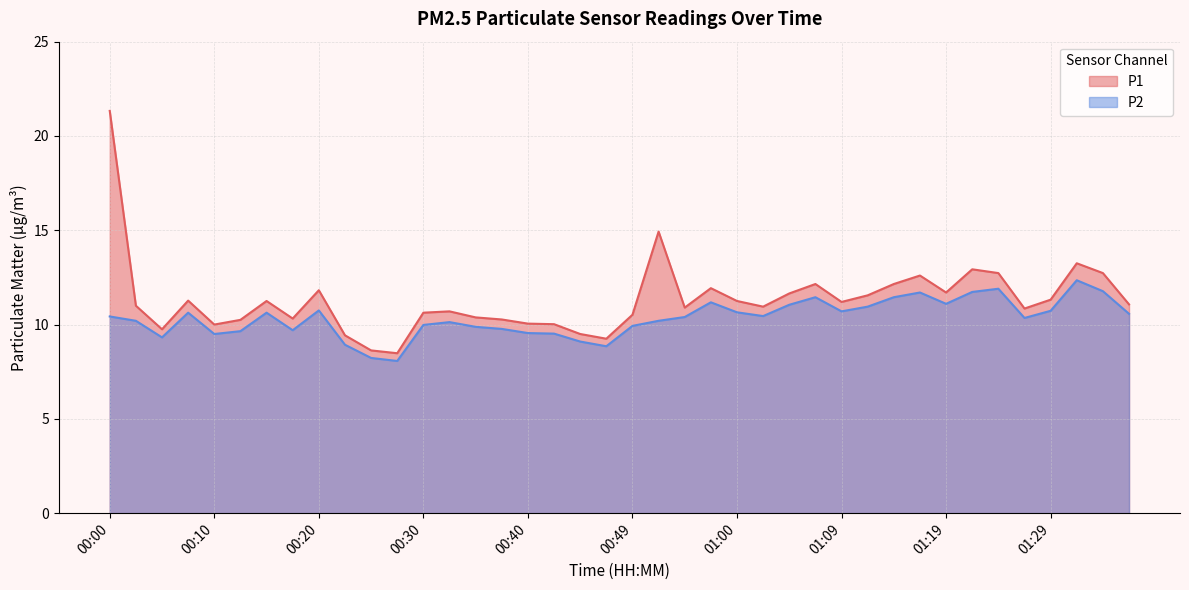

Rank the series by their maximum value, from highest to lowest.

P1, P2